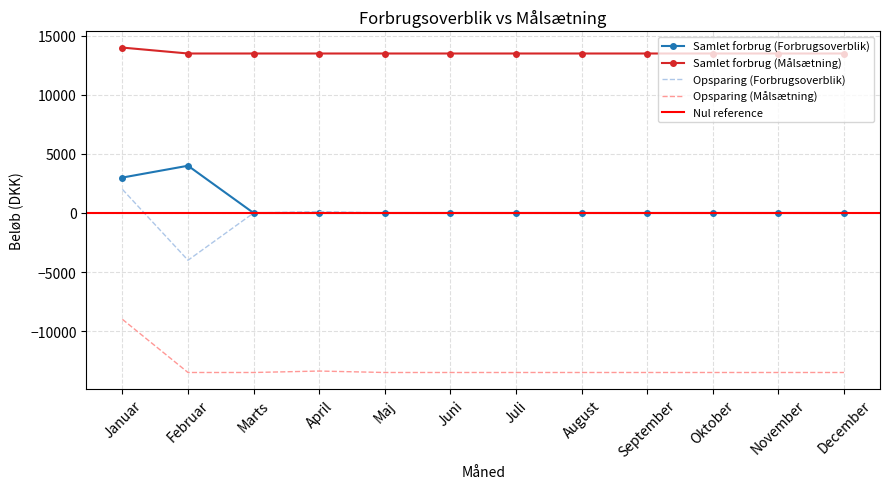

Reading left to right, list all the values displayed in this chart.

Samlet forbrug (Forbrugsoverblik): 3000	4000	0	0	0	0	0	0	0	0	0	0
Samlet forbrug (Målsætning): 14000	13500	13500	13500	13500	13500	13500	13500	13500	13500	13500	13500
Opsparing (Forbrugsoverblik): 2000	-4000	0	122	0	0	0	0	0	0	0	0
Opsparing (Målsætning): -9000	-13500	-13500	-13378	-13500	-13500	-13500	-13500	-13500	-13500	-13500	-13500